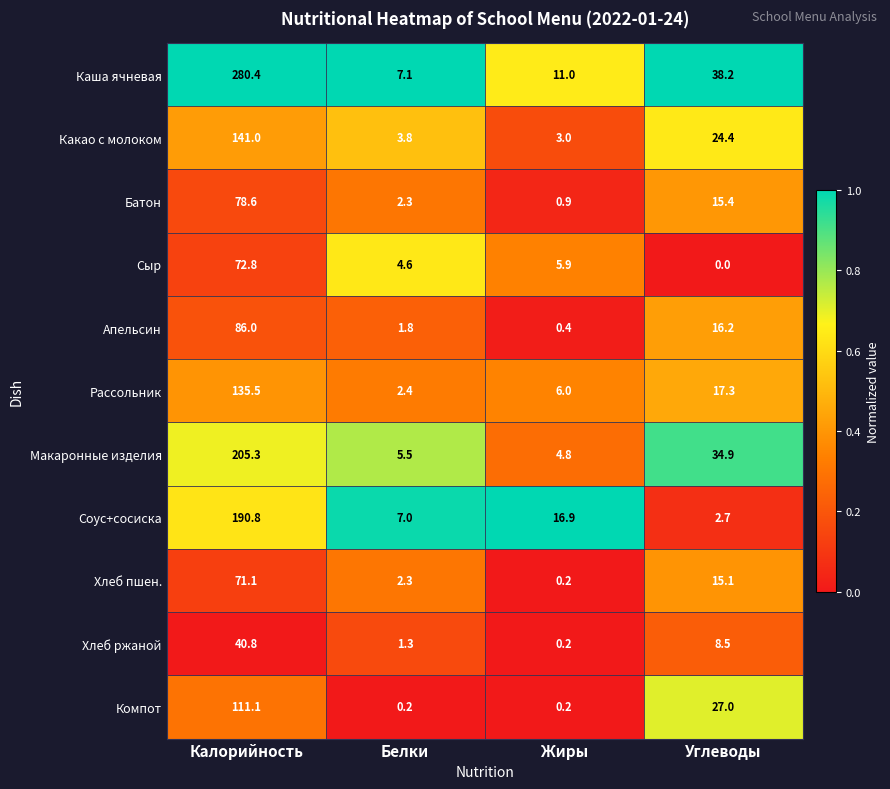

Which series changed the most between Белки and Углеводы?

Каша ячневая